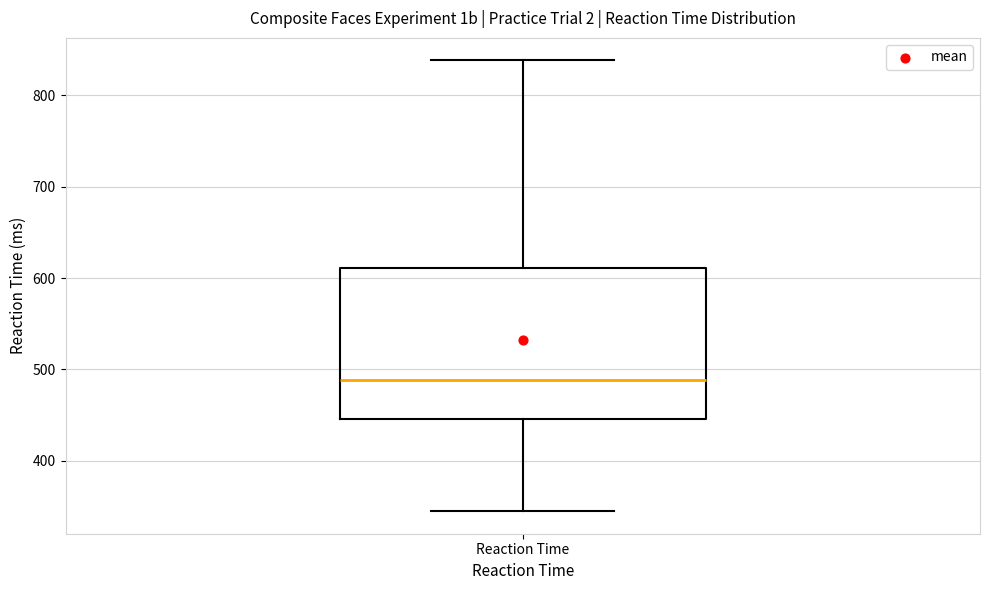

Where does the upper whisker of the box for Reaction Time end on the y-axis? The values are not printed on the chart, so give them approximately, as read against the axis.

840